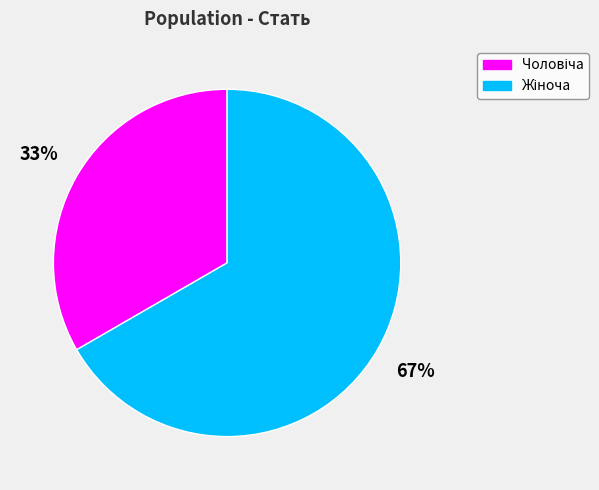

Is there any slice that represents more than half of the pie?

Yes